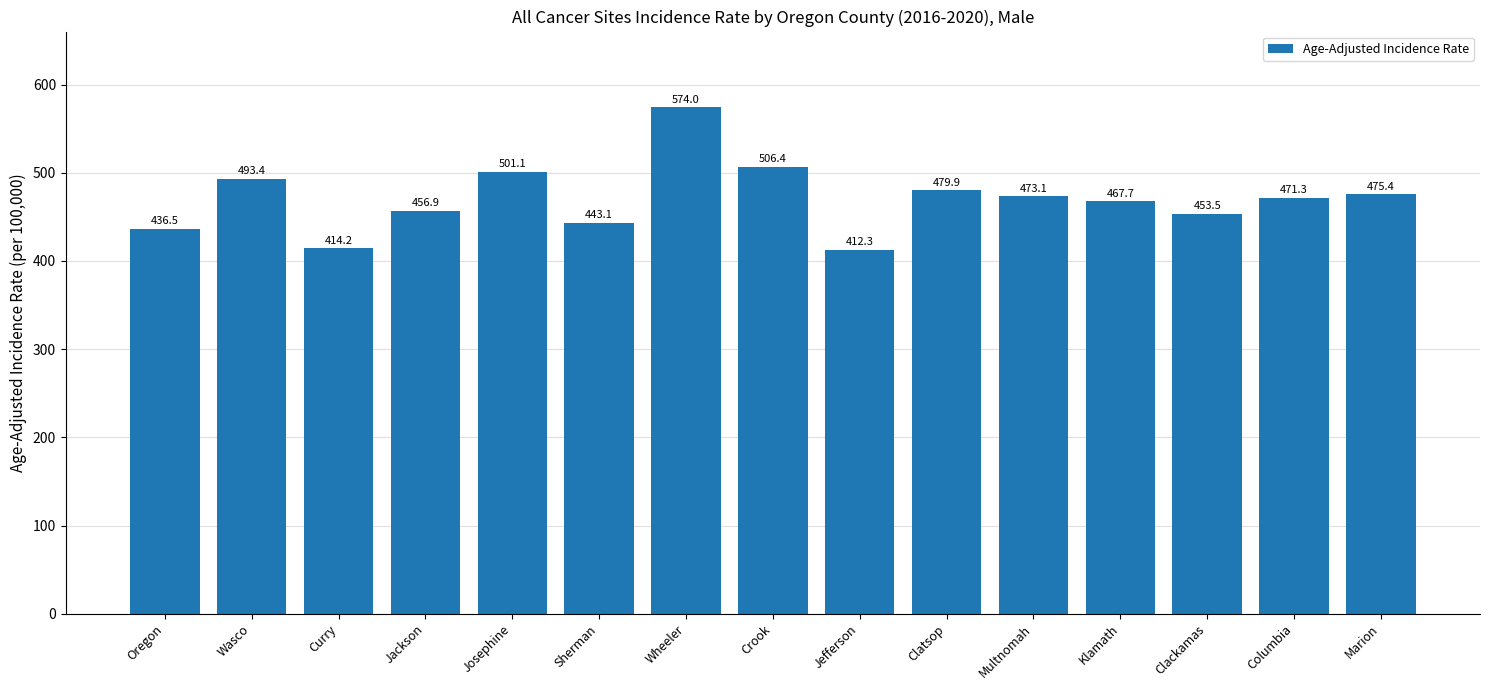

What is the difference between the second highest and second lowest values?

92.2